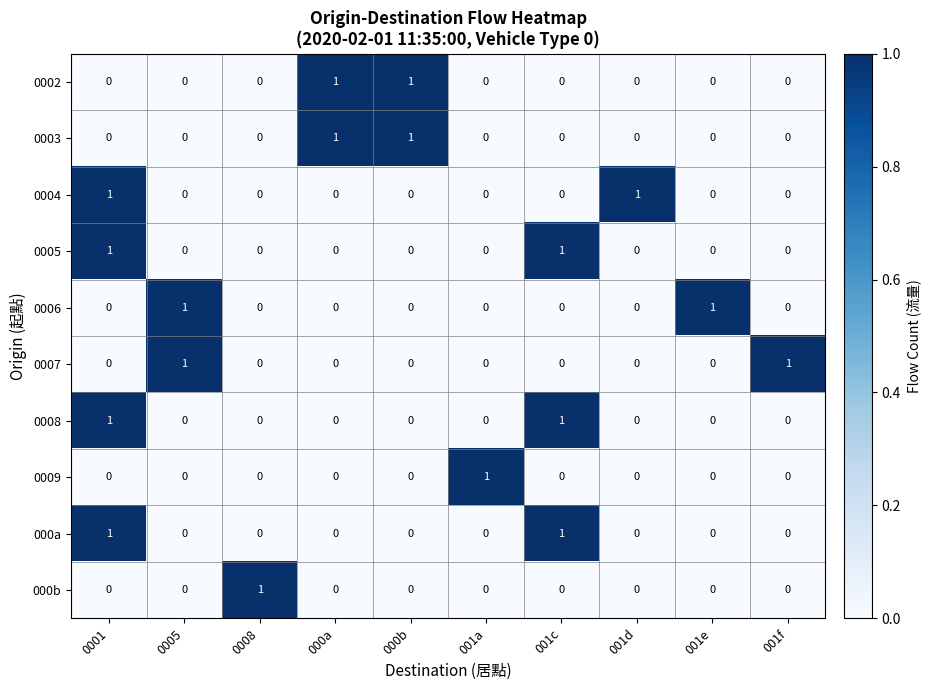

Is it true that 0002 equals 0 at 0001?

True